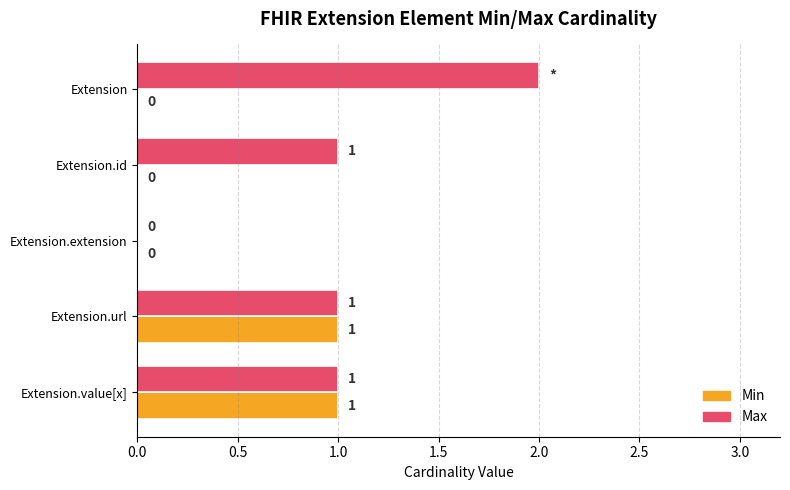

How many Max values are between 1 and 2?

4